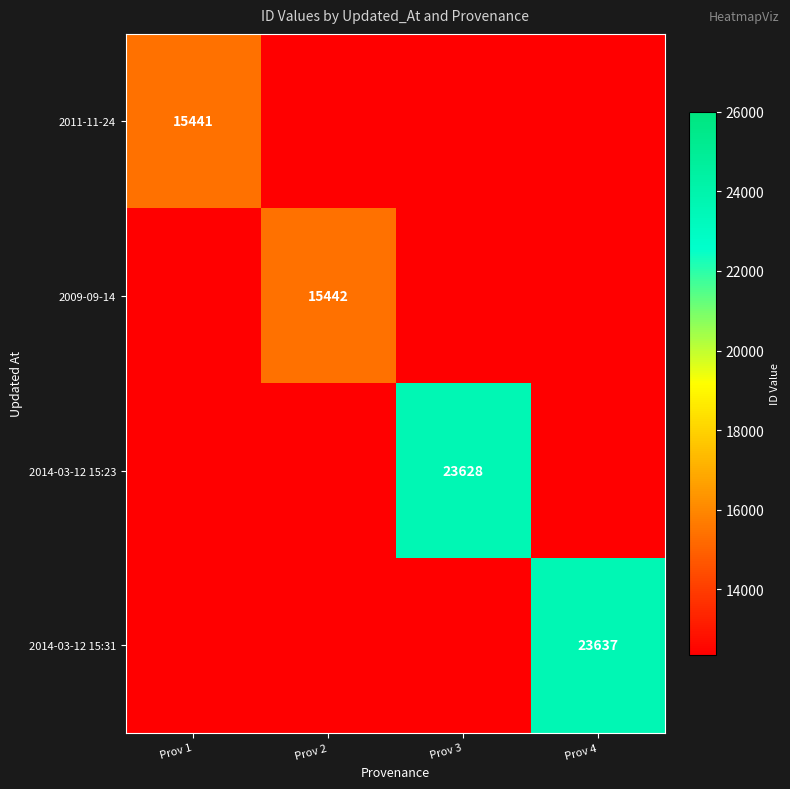

Is the value of 2009-09-14 at Prov 2 greater than the value of 2014-03-12 15:31 at Prov 4?

No